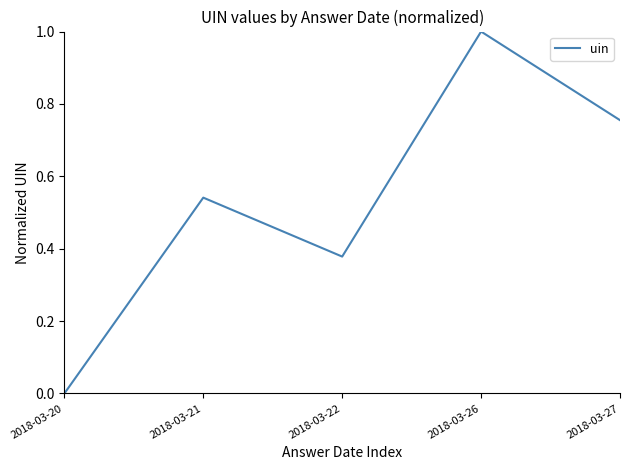

How many positive values are there?

4